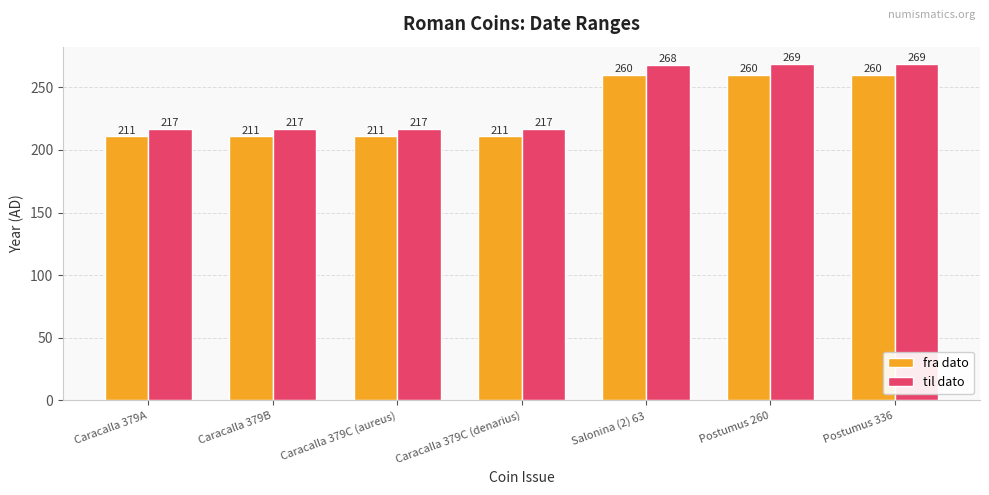

List the series in order of their peak value, highest first.

til dato, fra dato